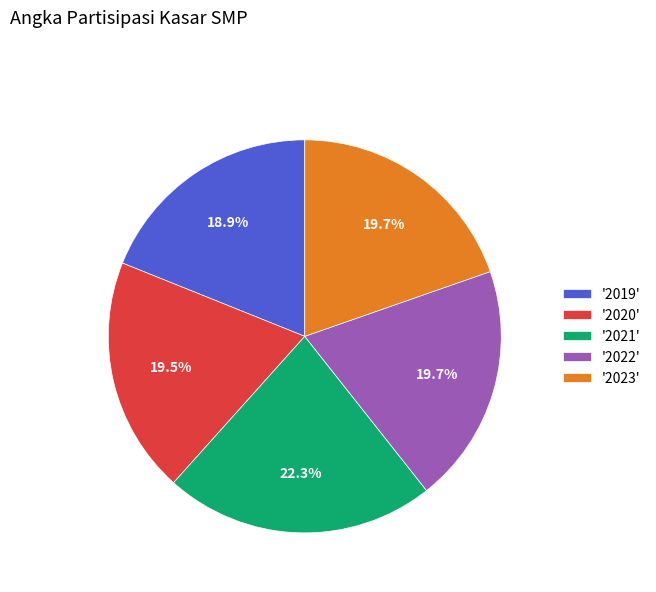

Do '2019' and '2023' together represent more than half of the pie?

No